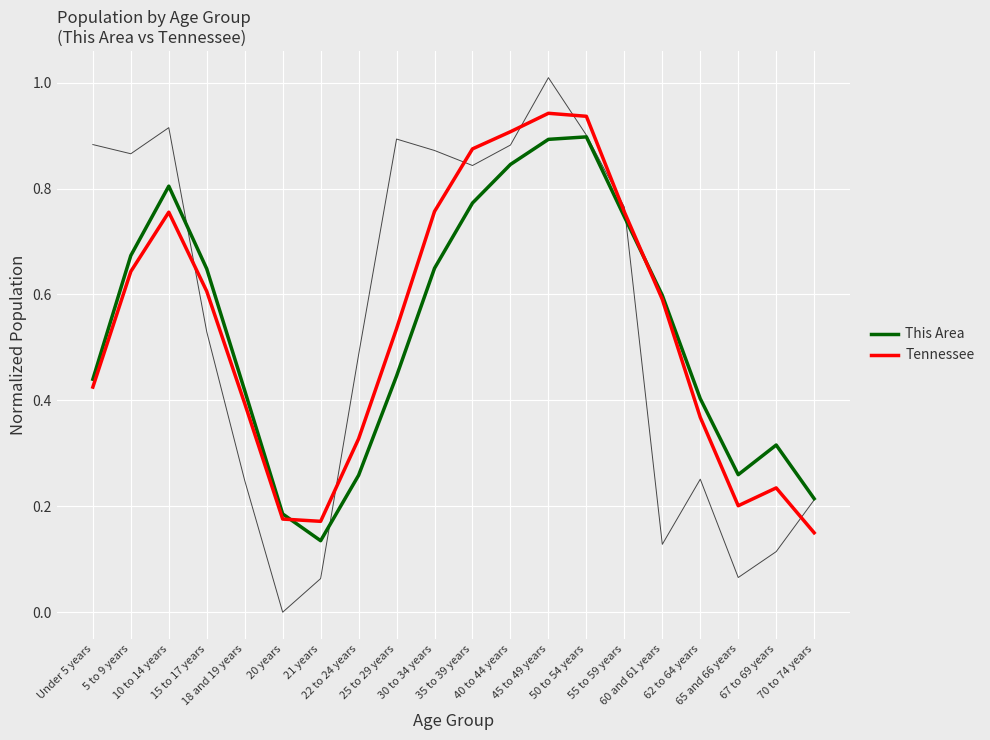

Count the number of data series in this chart.

2